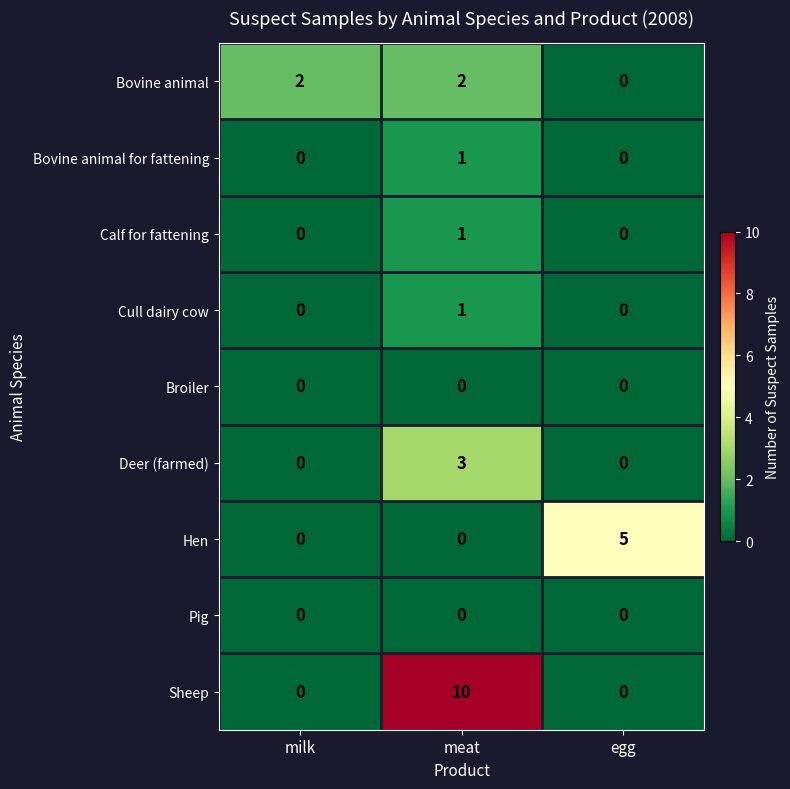

At which category does the chart reach its peak across all series?

meat